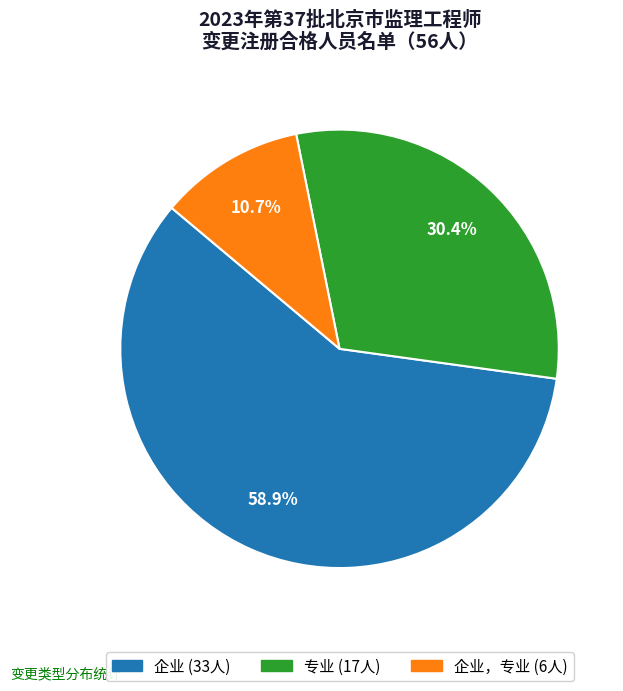

Does any single category account for the majority?

Yes